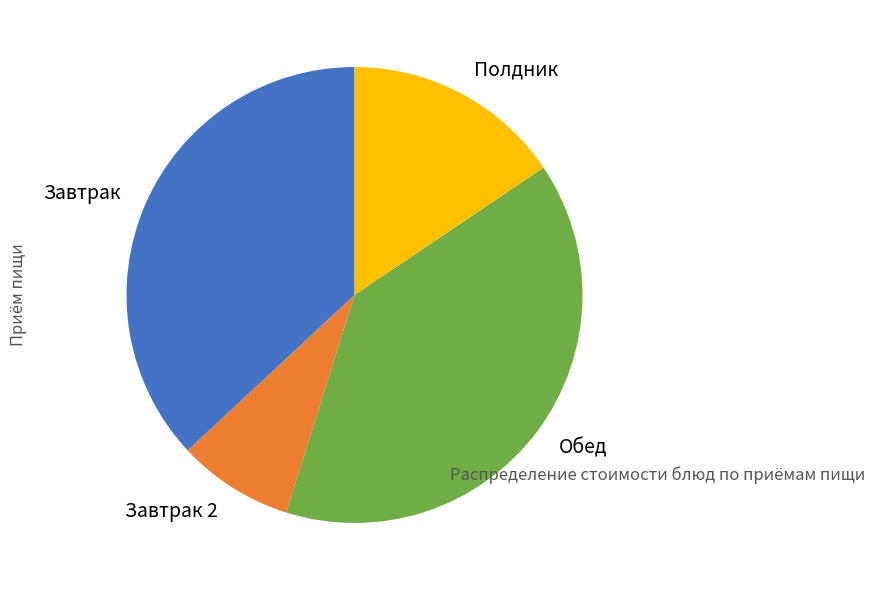

Is it true that Завтрак is 37% of the pie?

True